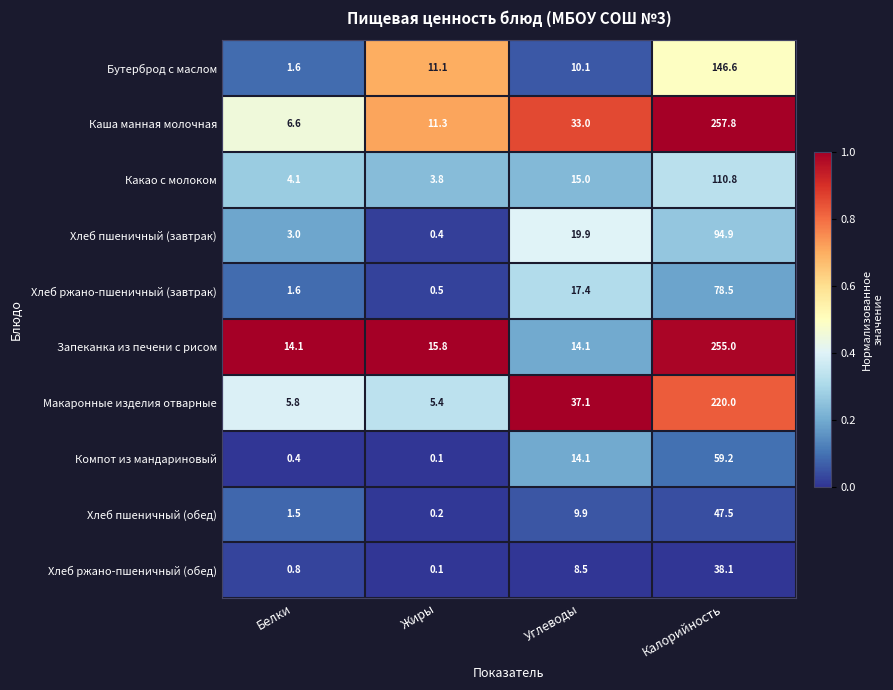

What is the sum of the Какао с молоком values at Калорийность and Жиры?

114.6